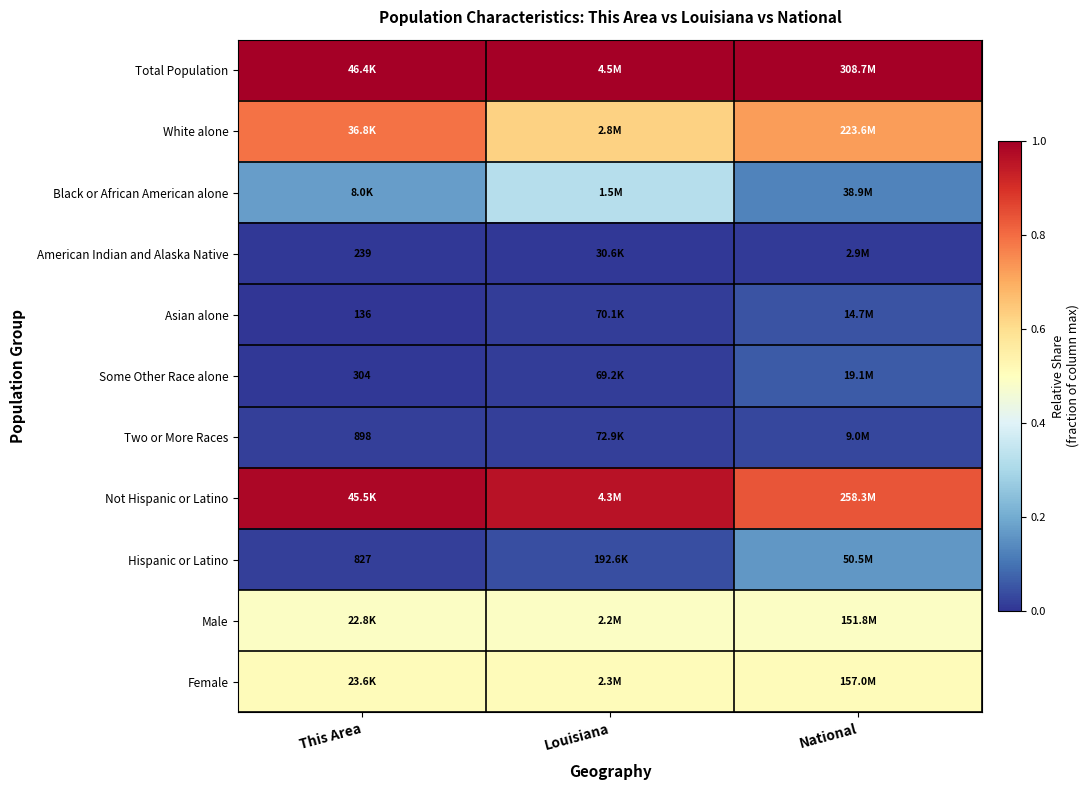

Which series changed the most between This Area and National?

Hispanic or Latino